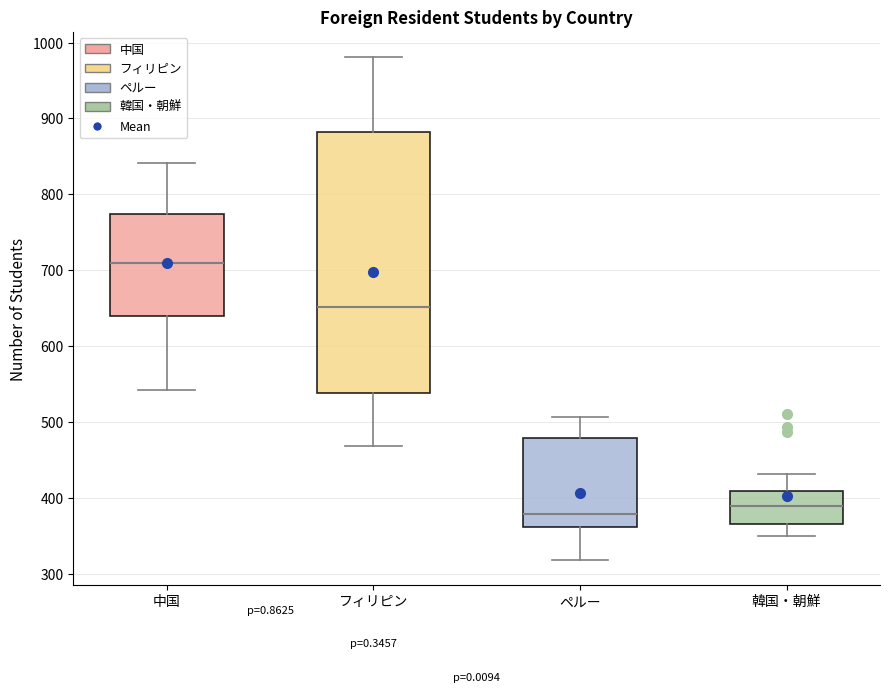

Reading left to right, read every box against the y-axis: the position of its median line, the range the box covers, and the ends of its whiskers. The values are not printed on the chart, so give them approximately, as read against the axis.

中国: median 710, box 640 to 770, whiskers 540 to 840
フィリピン: median 650, box 540 to 880, whiskers 470 to 980
ペルー: median 380, box 360 to 480, whiskers 320 to 510
韓国・朝鮮: median 390, box 370 to 410, whiskers 350 to 430